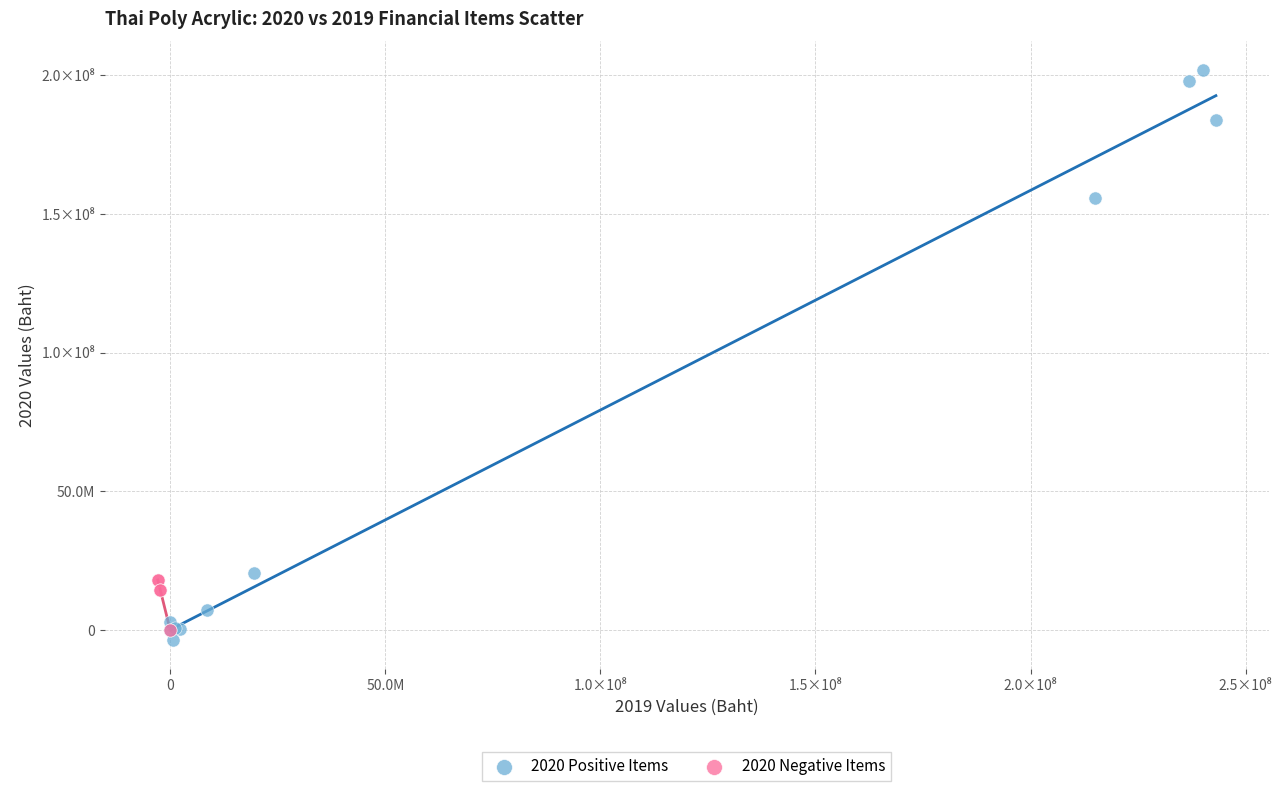

What are all the series names shown in the legend?

2020 Positive Items, 2020 Negative Items